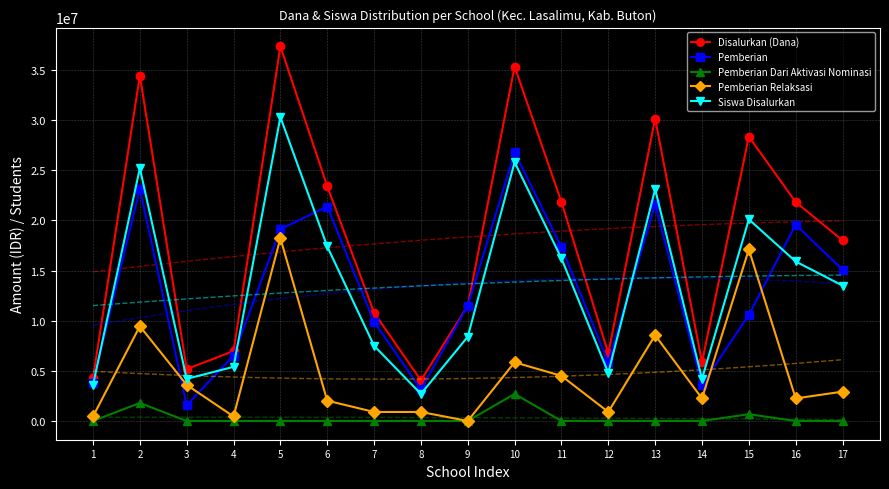

At which category does Disalurkan (Dana) reach its first local valley?

3